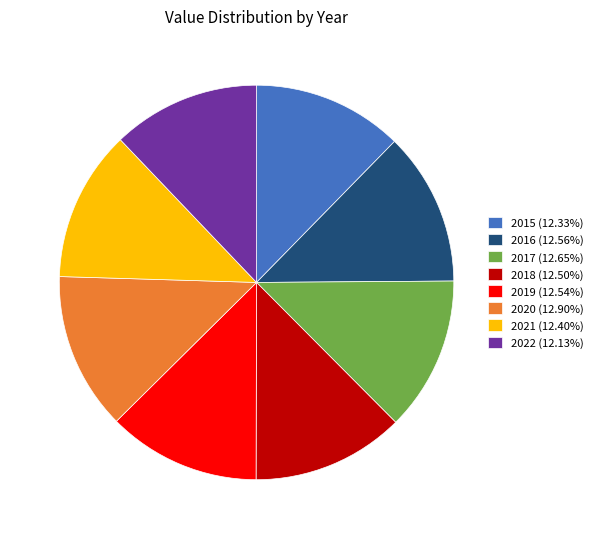

True or false: 2016 accounts for 13% of the total.

True